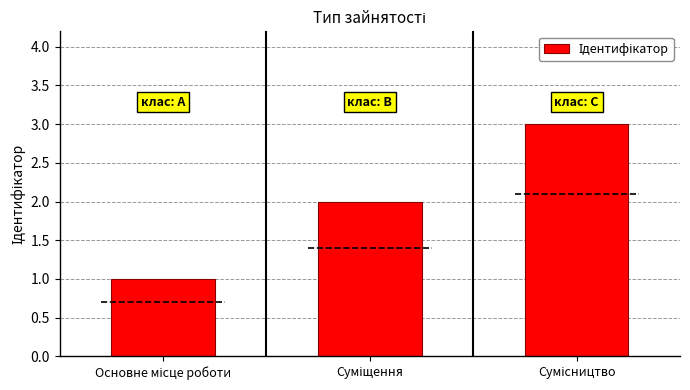

How many values are below 2?

1